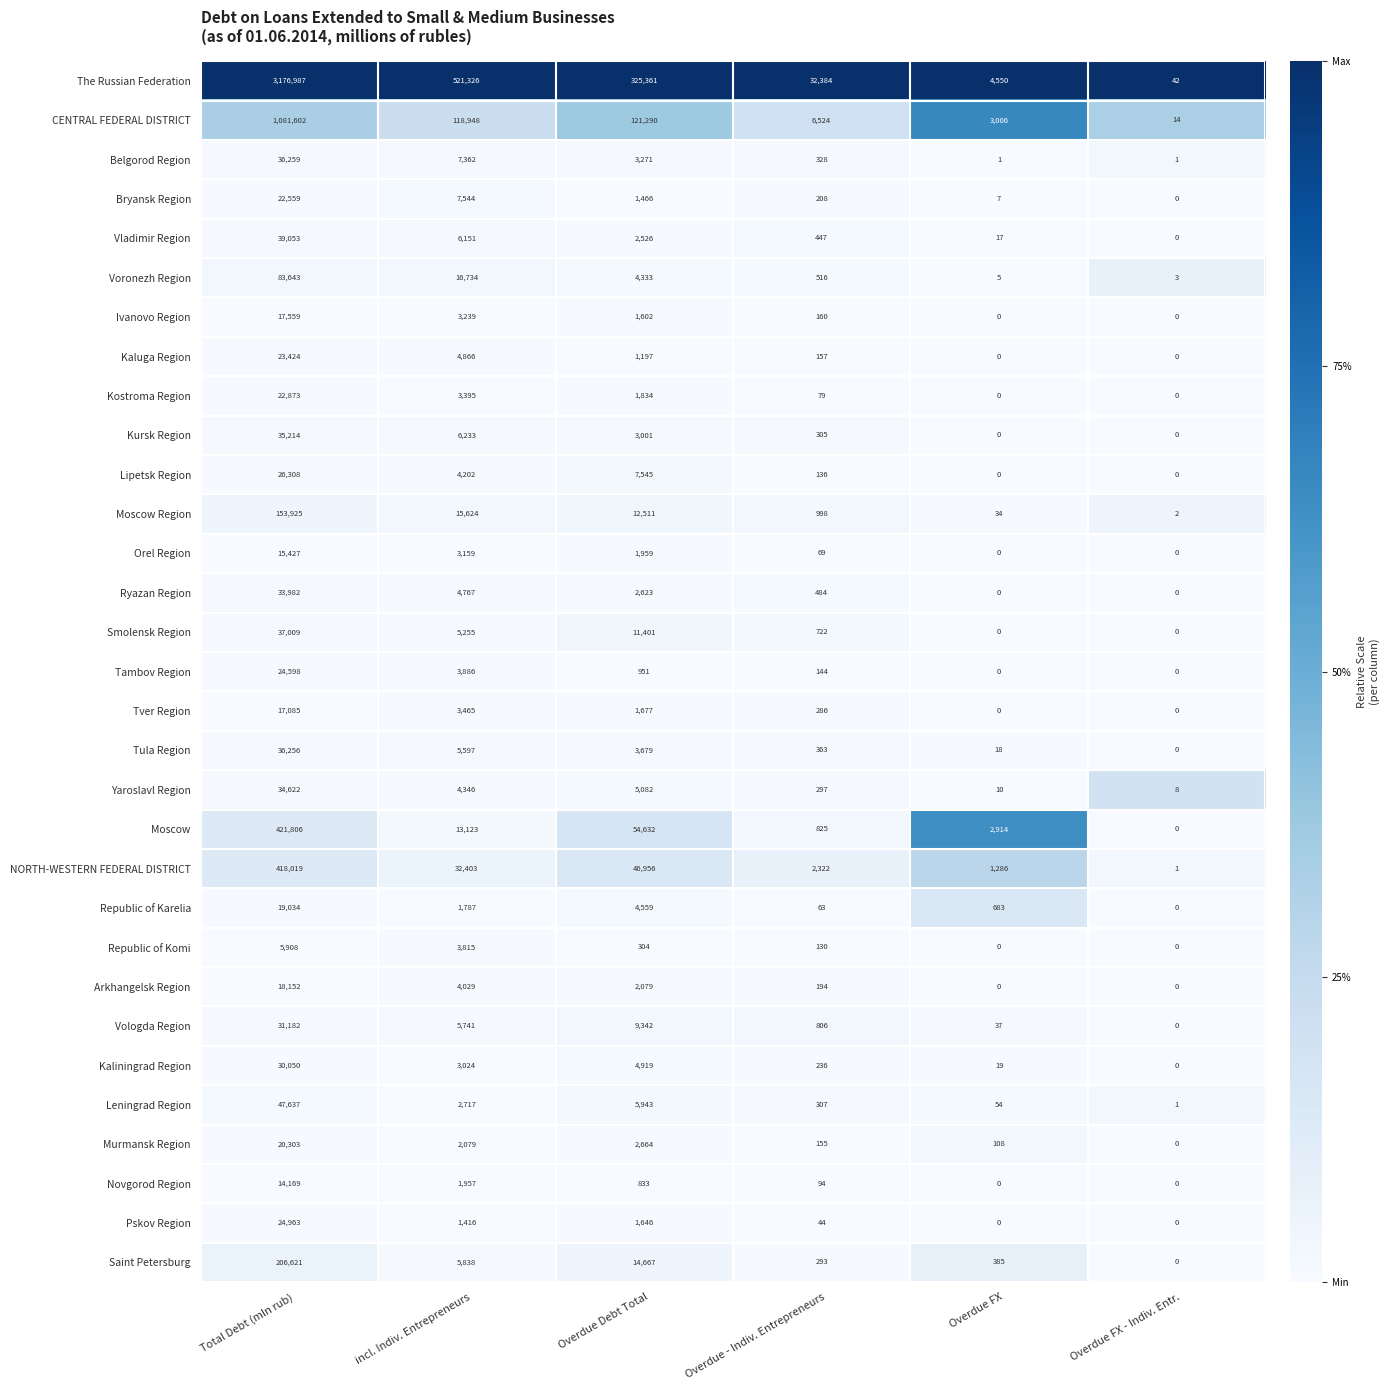

What is the sum of the Tula Region values at Overdue FX and Overdue Debt Total?

3697